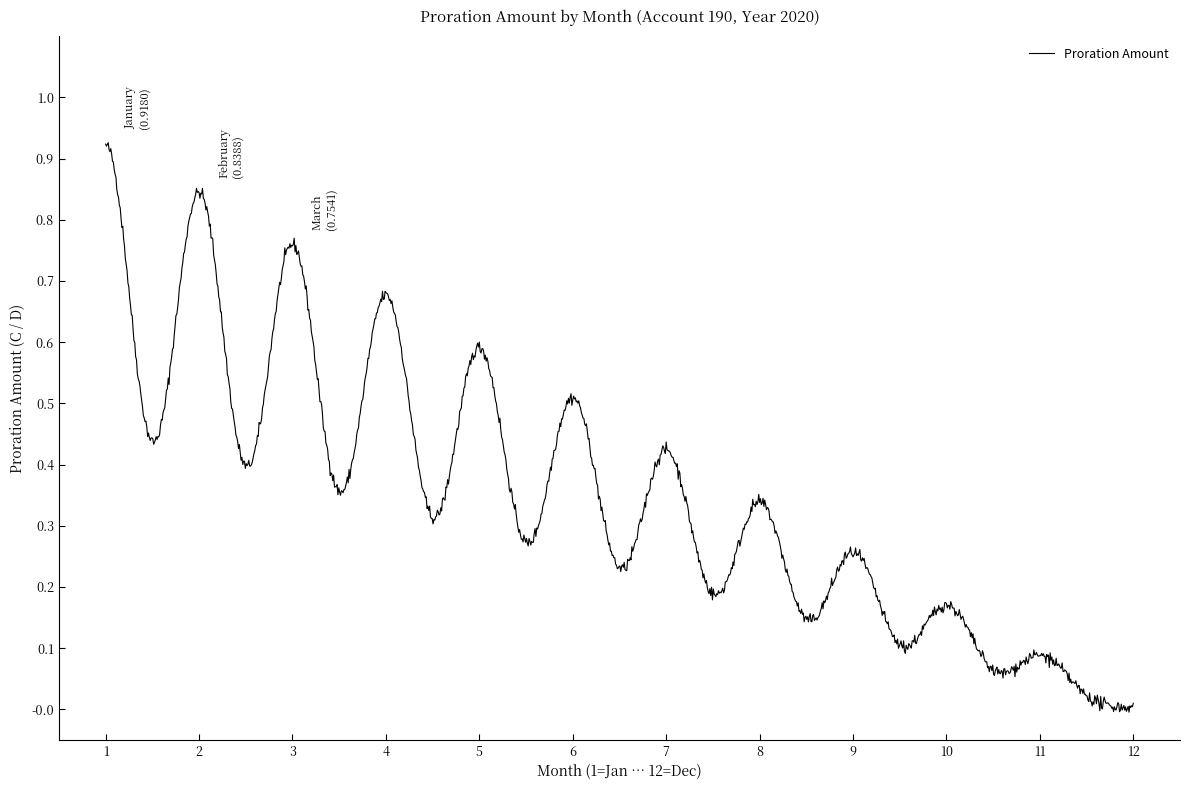

How many lines are shown in the chart?

1